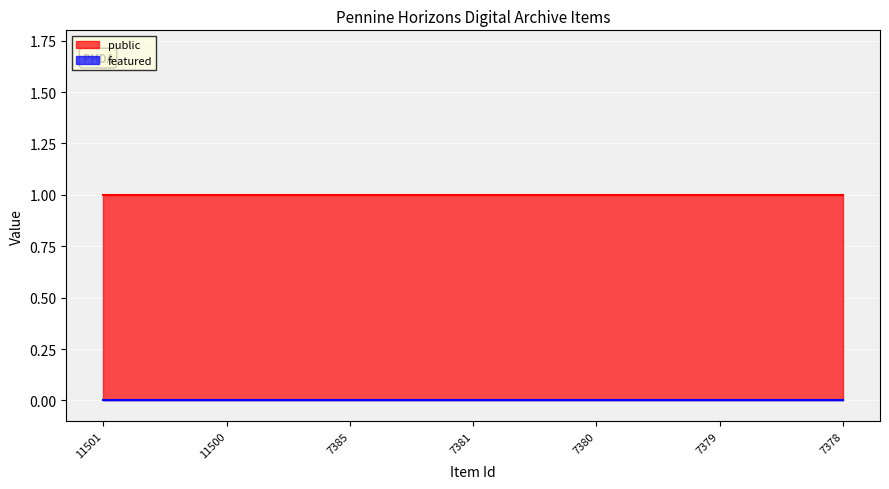

Reading right to left, list all the values displayed in this chart.

public: 1	1	1	1	1	1	1
featured: 0	0	0	0	0	0	0